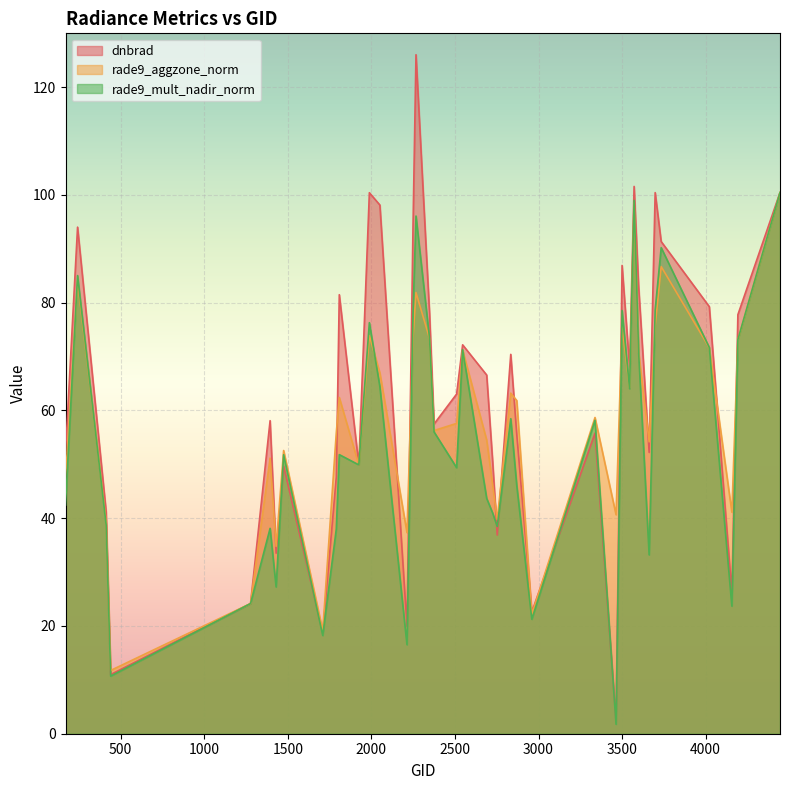

Between 2753 and 3545, which is larger?

3545